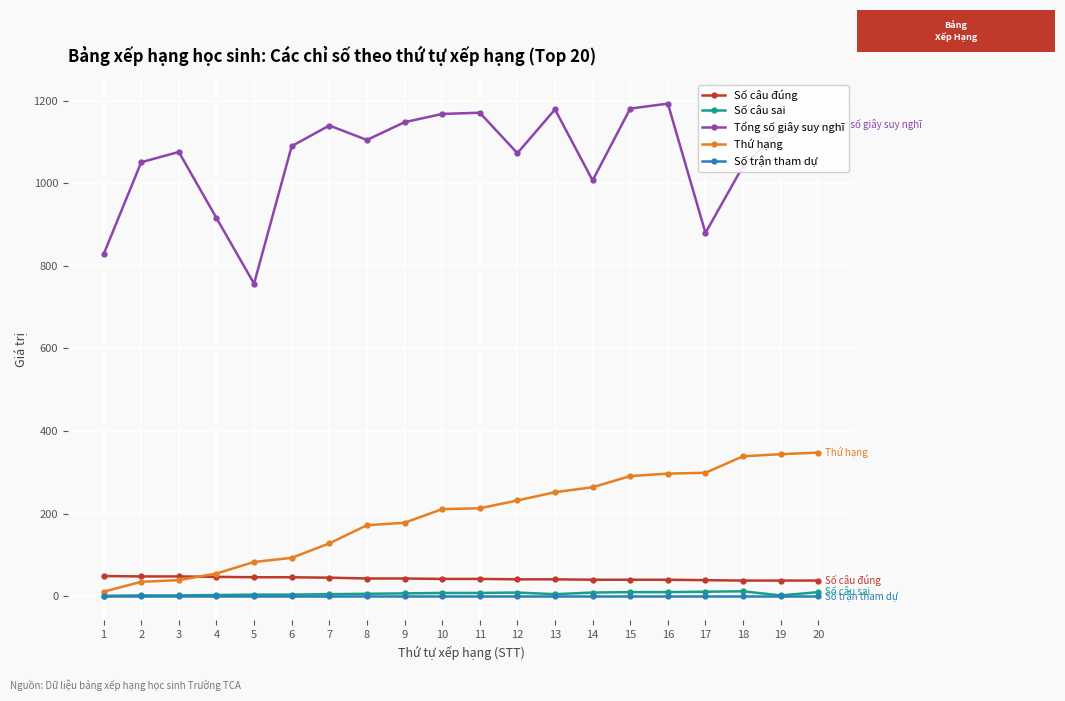

At which category does the chart reach its peak across all series?

16